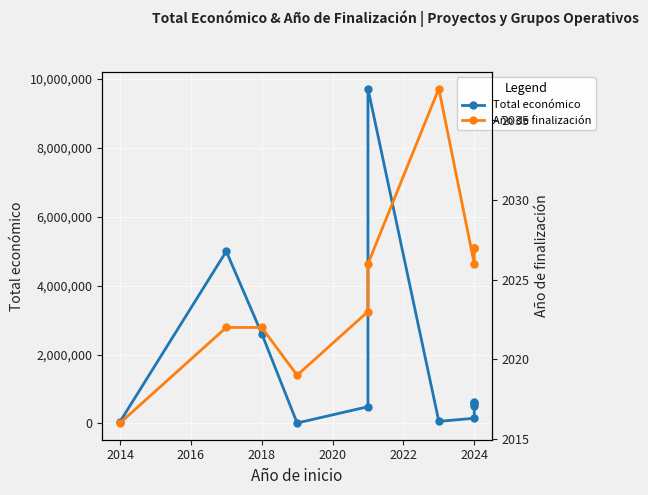

True or false: Total económico and Año de finalización intersect in this chart.

False